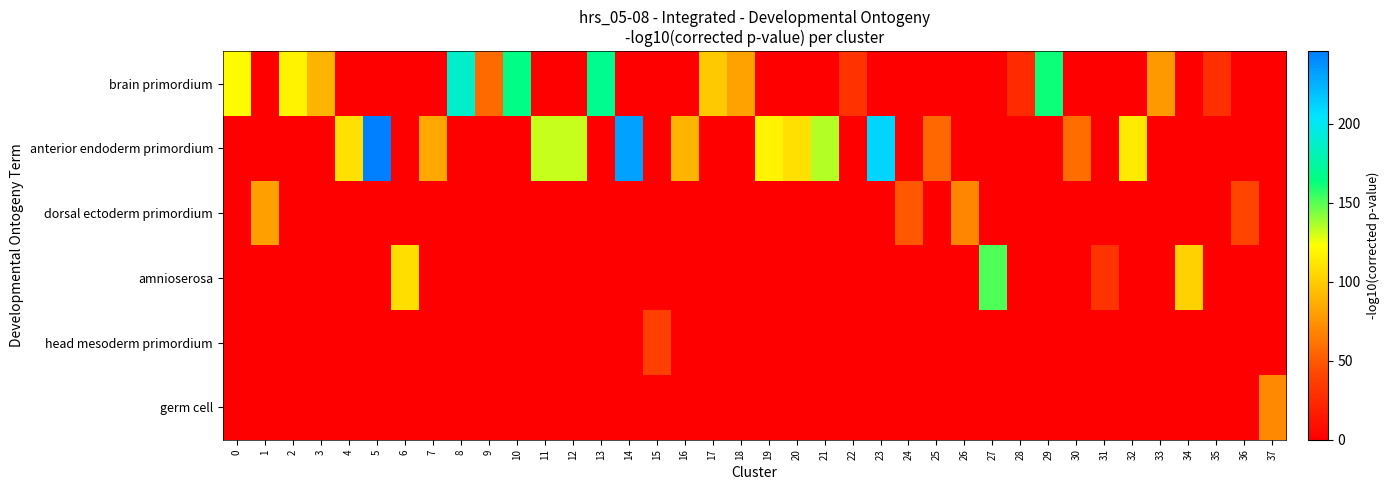

Between 20 and 18, which is larger?

18